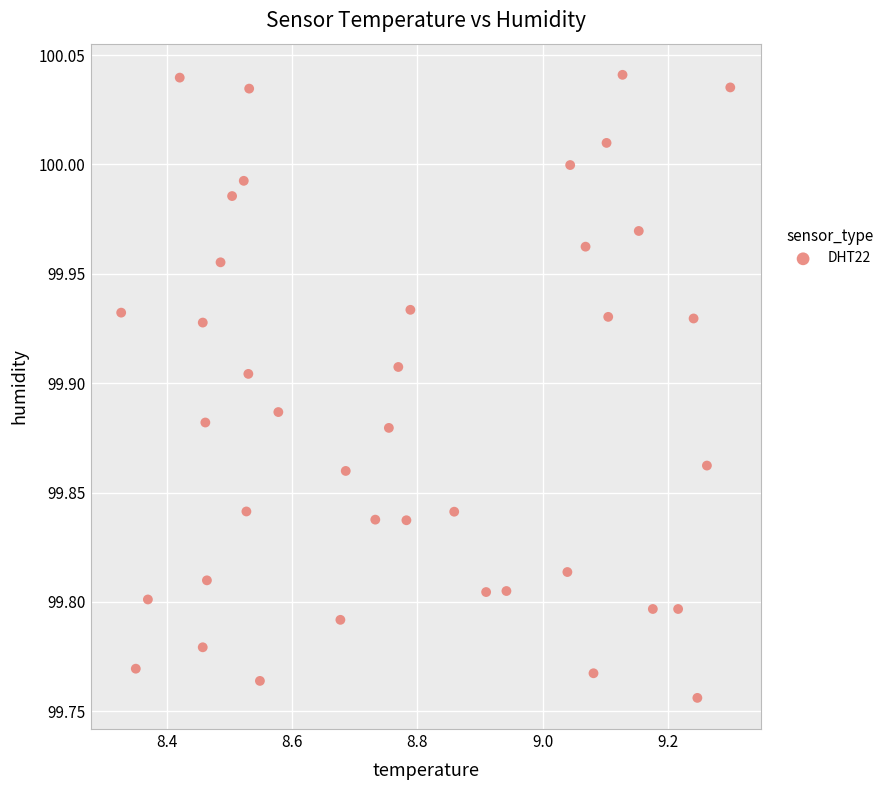

What is the range of X values (max minus min)?

1.0